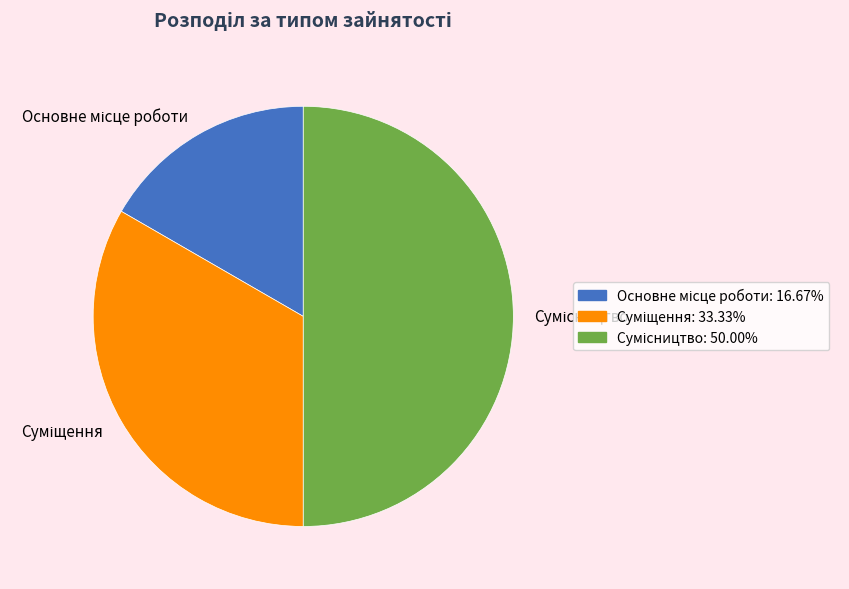

How many slices are in this pie chart?

3